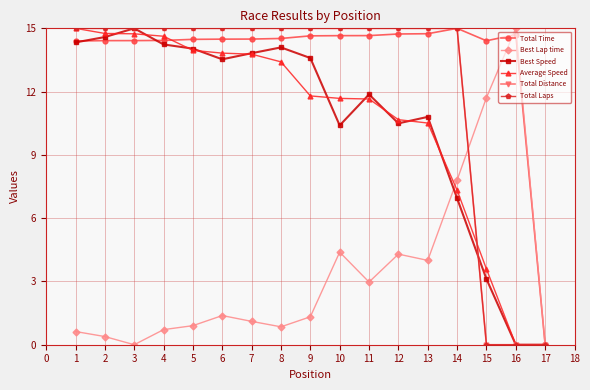

Which series has the largest total across all categories?

Total Time